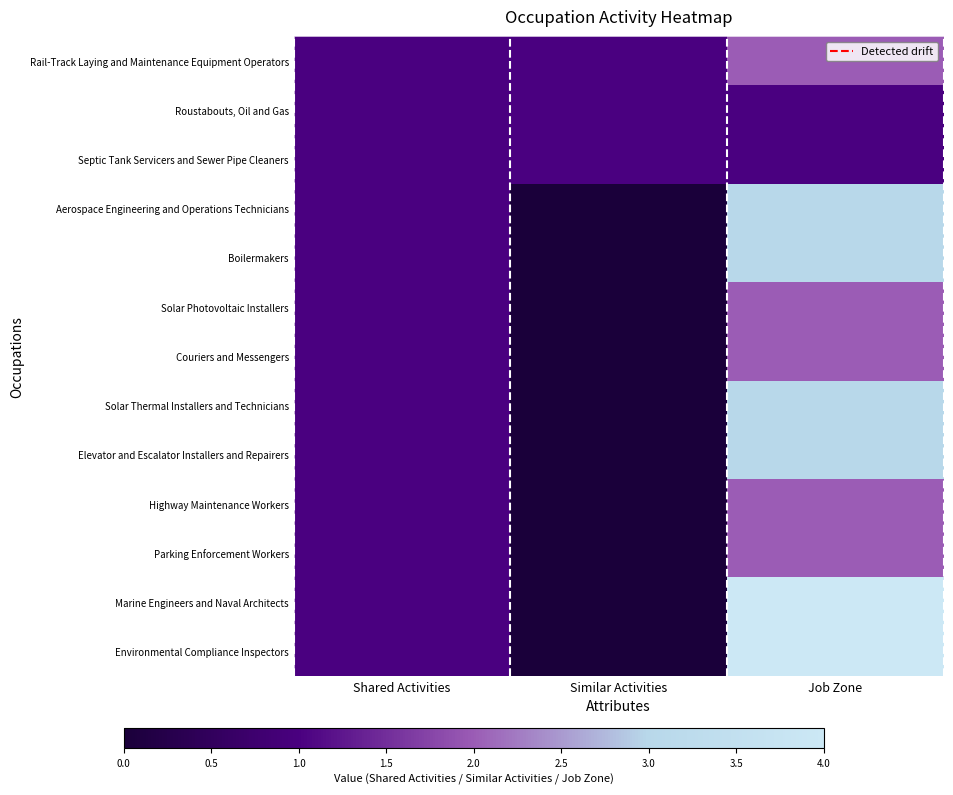

Is it true that Aerospace Engineering and Operations Technicians equals 1 at Shared Activities?

True